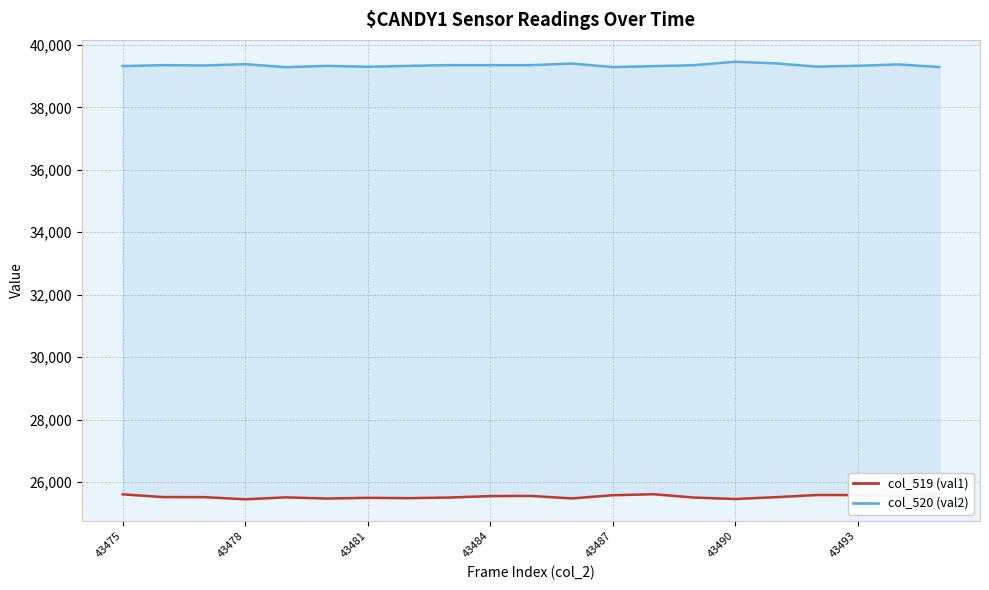

What is the value of the col_520 (val2) point at the 21st from the left?

39294